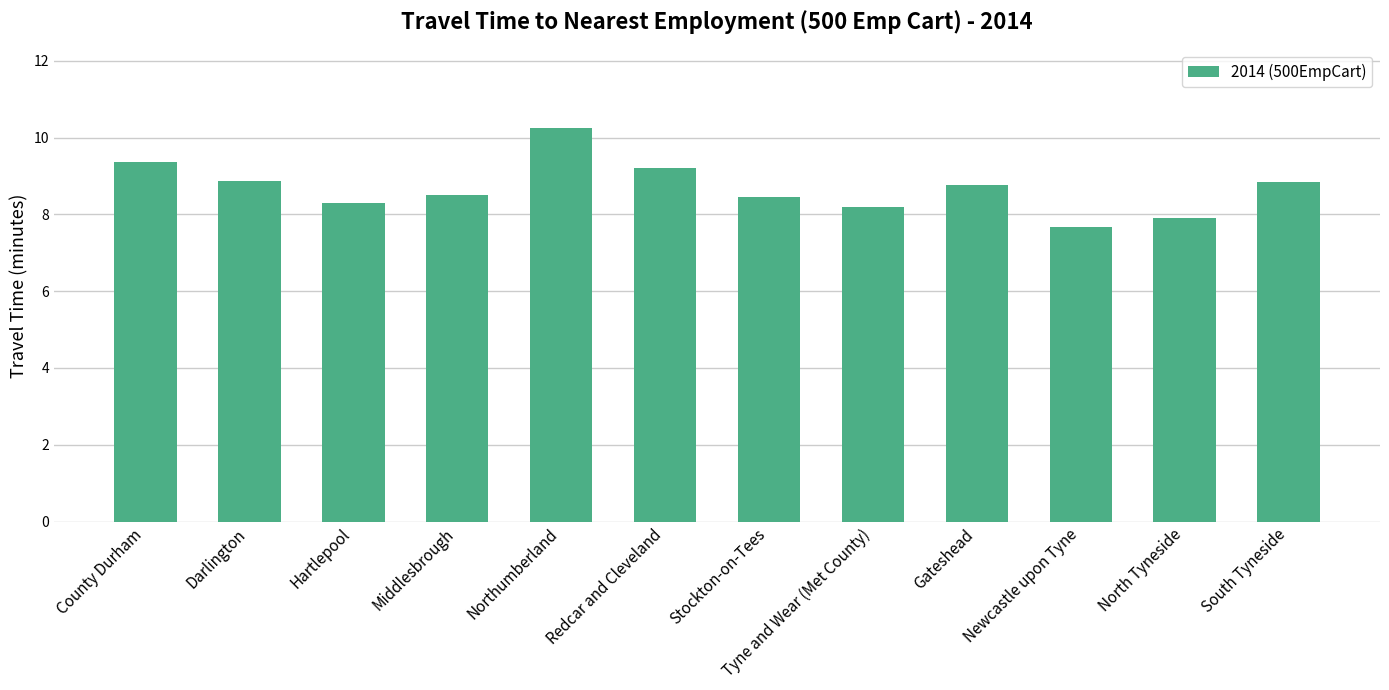

How many distinct data groups are displayed?

1